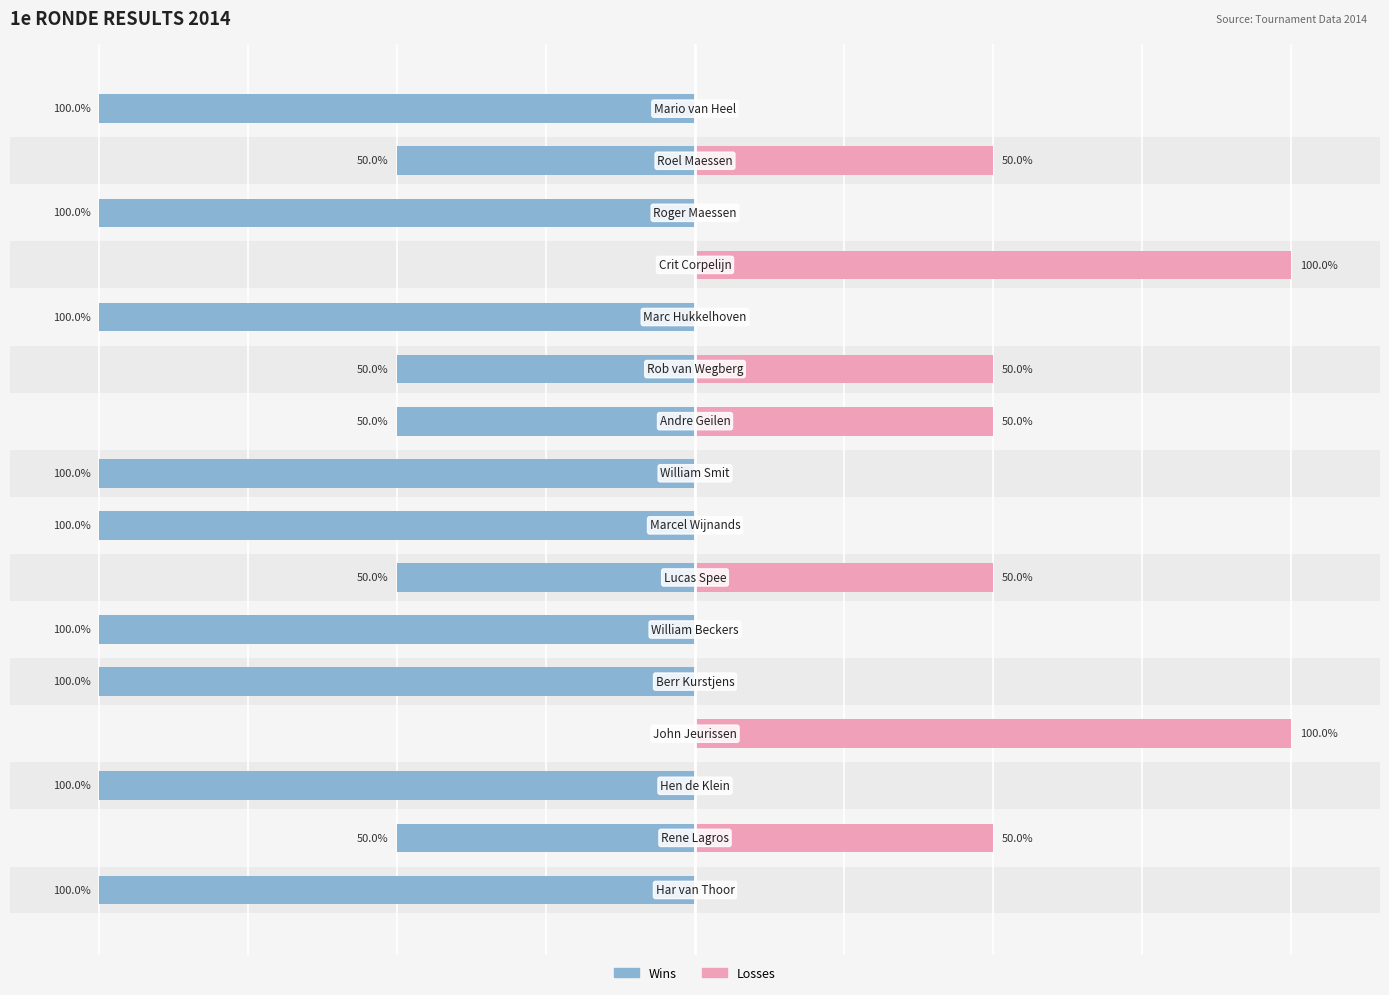

Is it true that Losses equals 0 at 15?

True